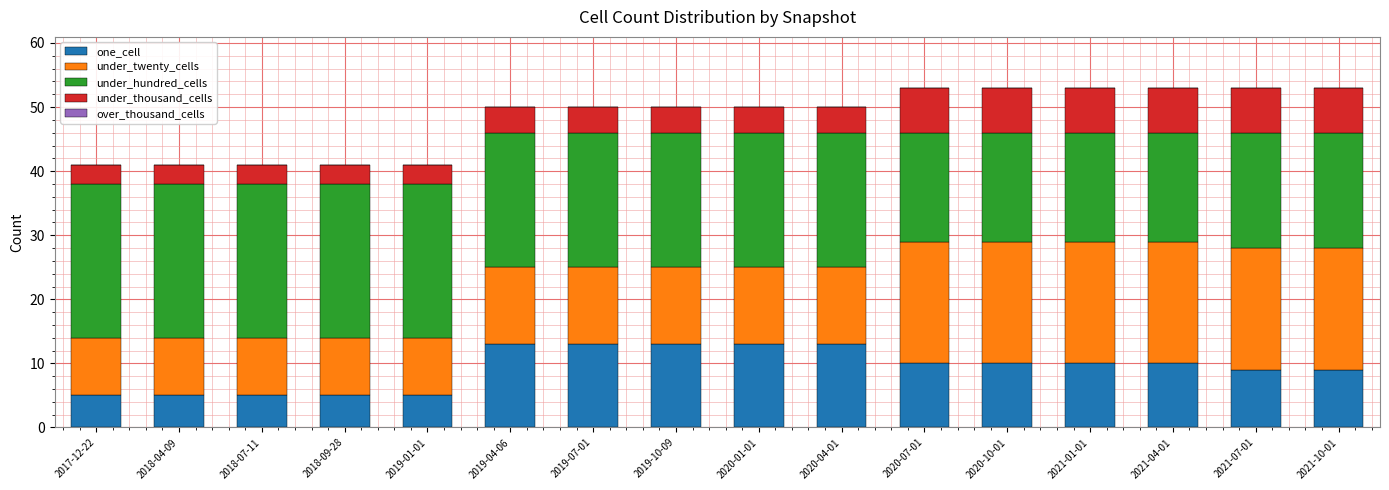

How many bars are there in total?

16